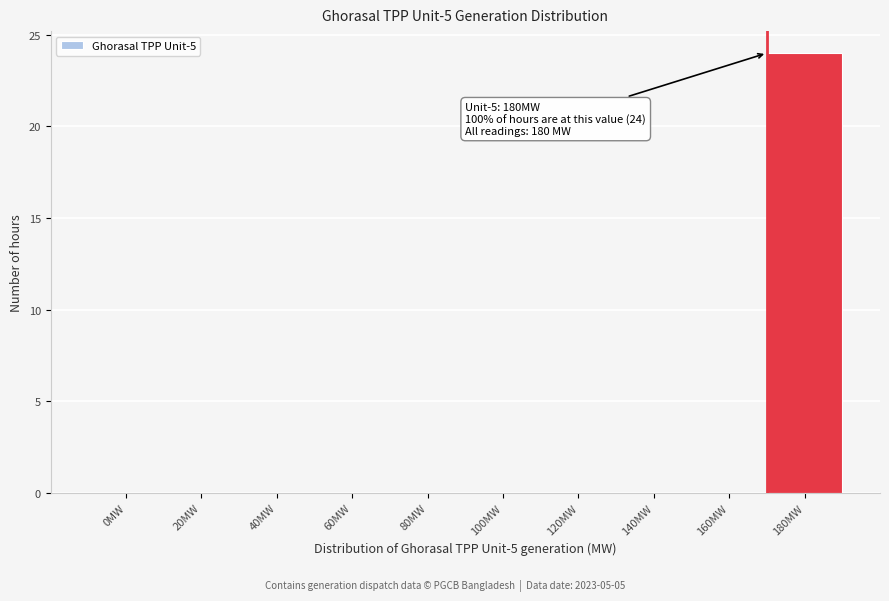

Reading right to left, what are all the values shown in this chart?

180MW=24	160MW=0	140MW=0	120MW=0	100MW=0	80MW=0	60MW=0	40MW=0	20MW=0	0MW=0